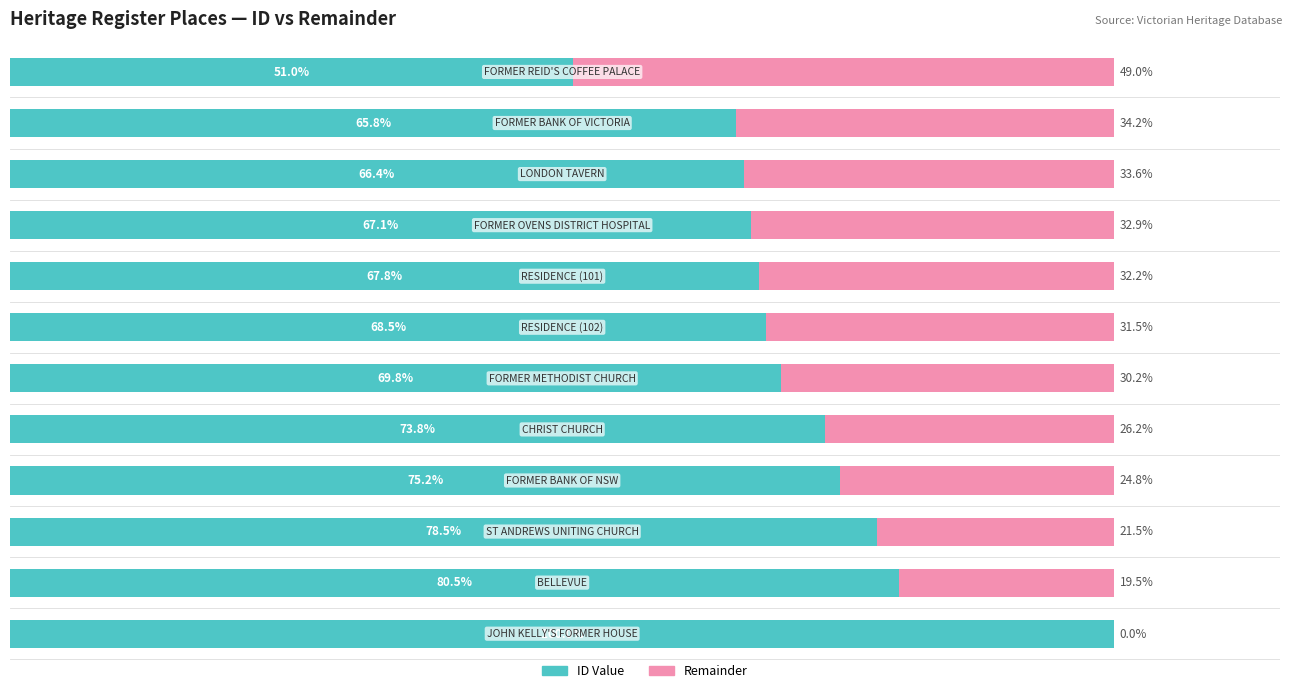

What are all the series names shown in the legend?

ID Value, Remainder